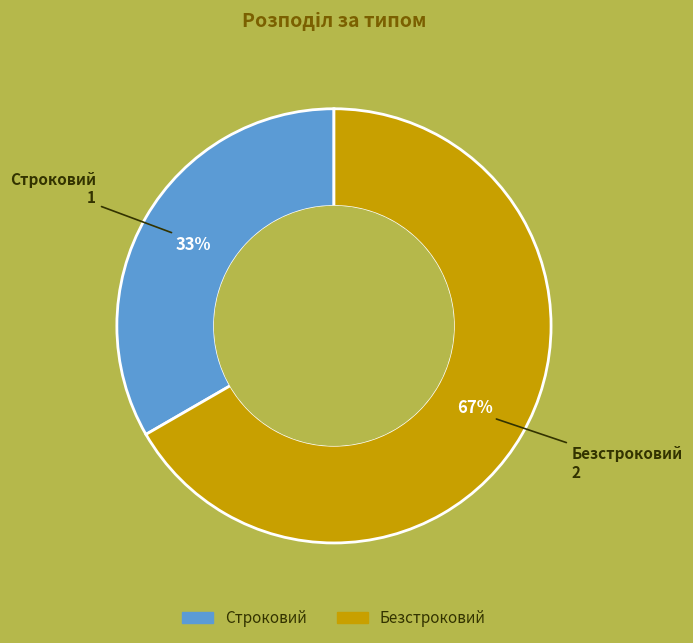

Which slice is the smallest?

Строковий